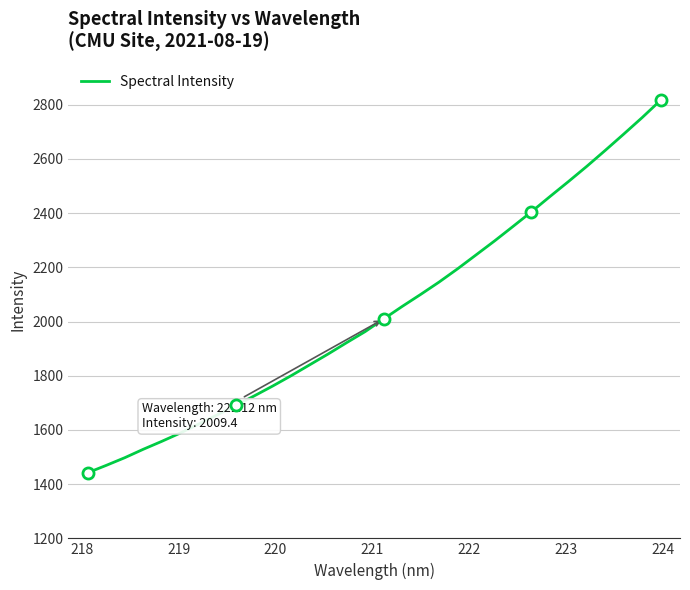

Reading left to right, list all the values displayed in this chart.

1442.2	1469.3	1497.6	1528.7	1557.9	1588.6	1621.6	1655.8	1690.2	1725.6	1762.1	1800.2	1840.2	1880.3	1922.0	1962.8	2009.4	2055.4	2099.7	2145.4	2194.3	2245.6	2297.0	2350.5	2404.6	2460.7	2516.0	2572.5	2631.4	2691.4	2752.4	2816.4